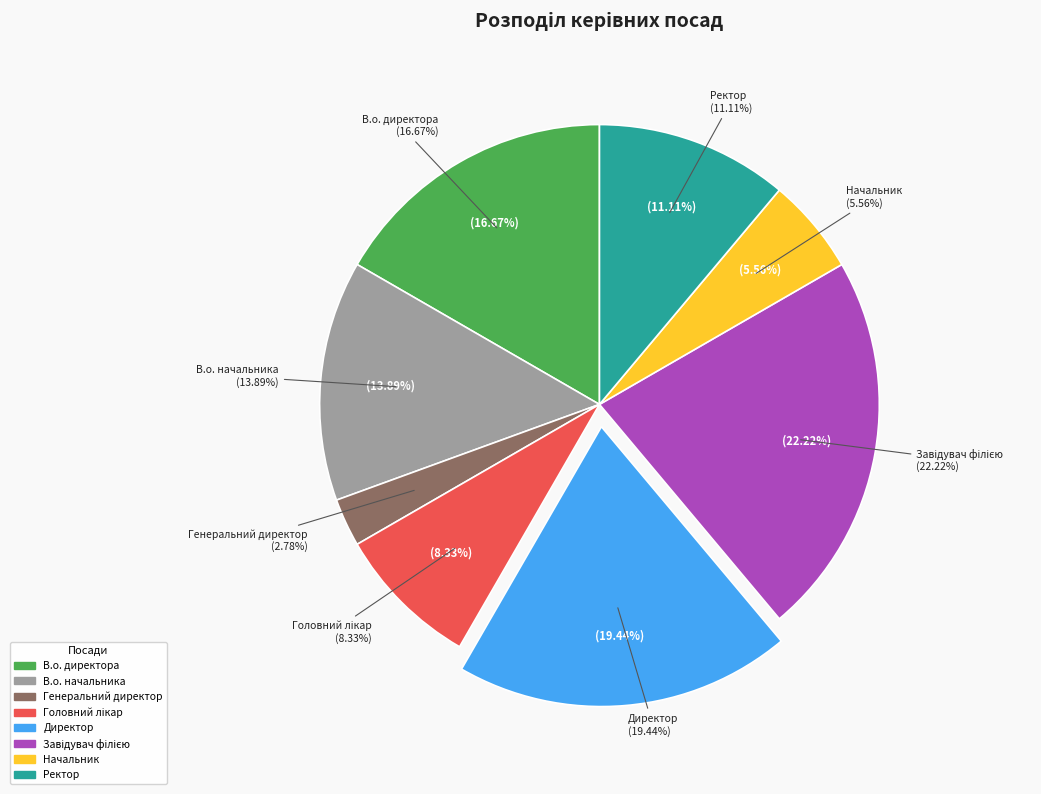

What percentage is the В.о. директора slice, to the nearest percent?

17%